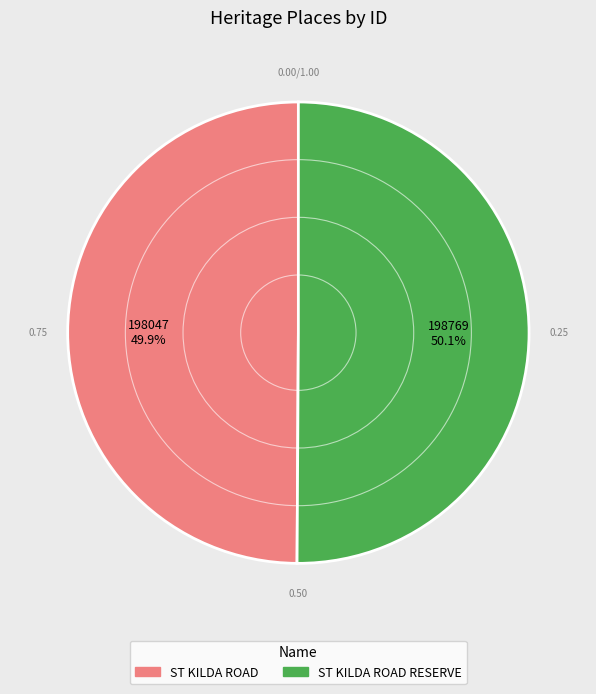

Does any single category account for the majority?

Yes